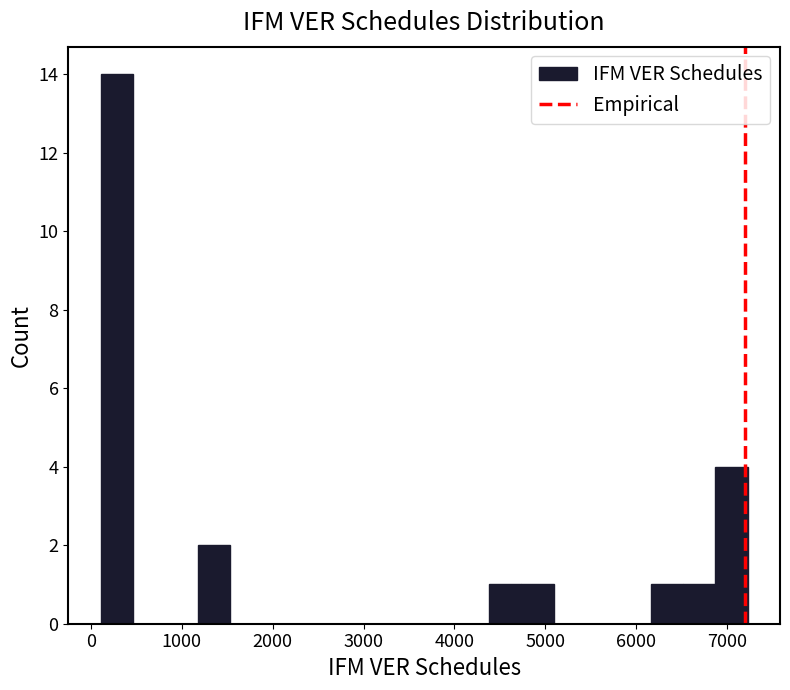

Around what value on the x-axis is the tallest bar? Give the approximate position of its centre, as read against the axis.

300